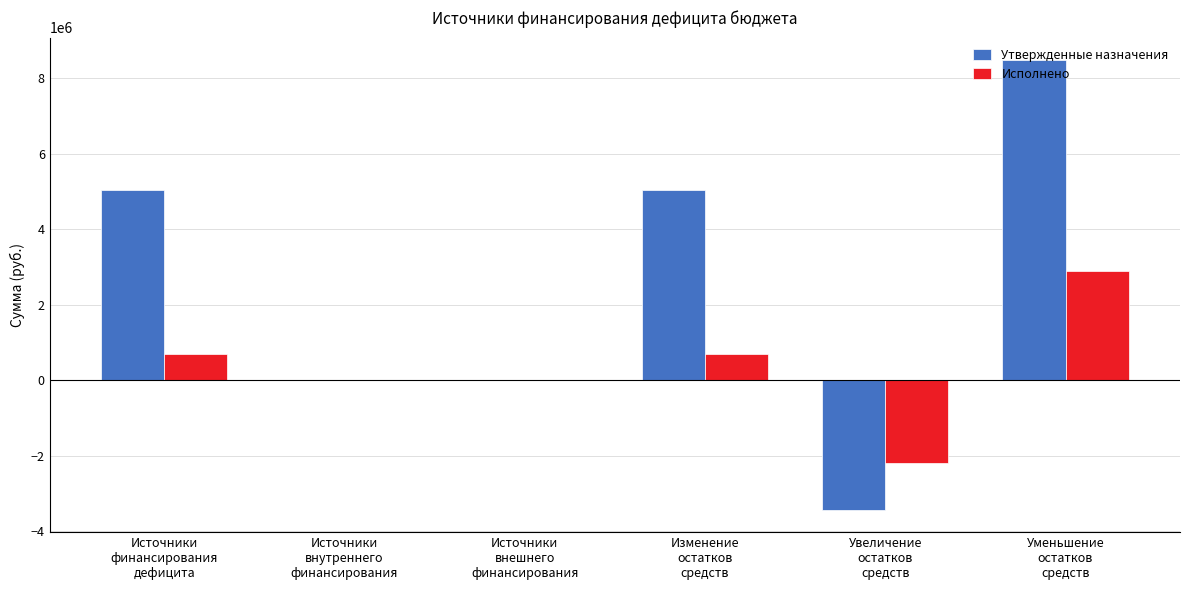

What is the sum of all Исполнено values?

2090813.6